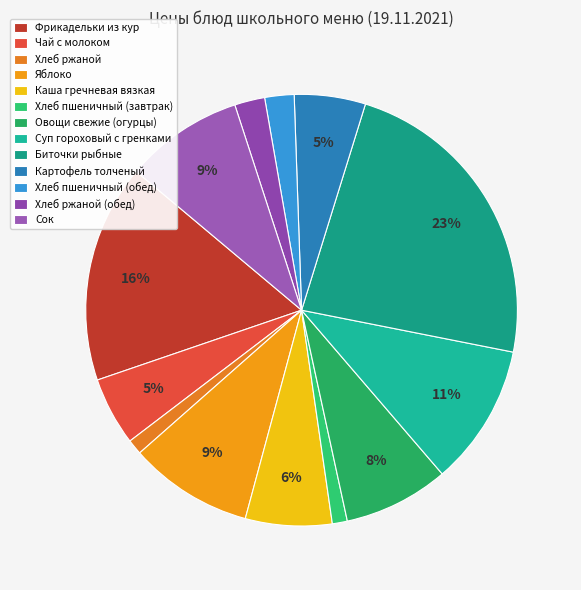

Does Чай с молоком account for over 50% of the chart?

No